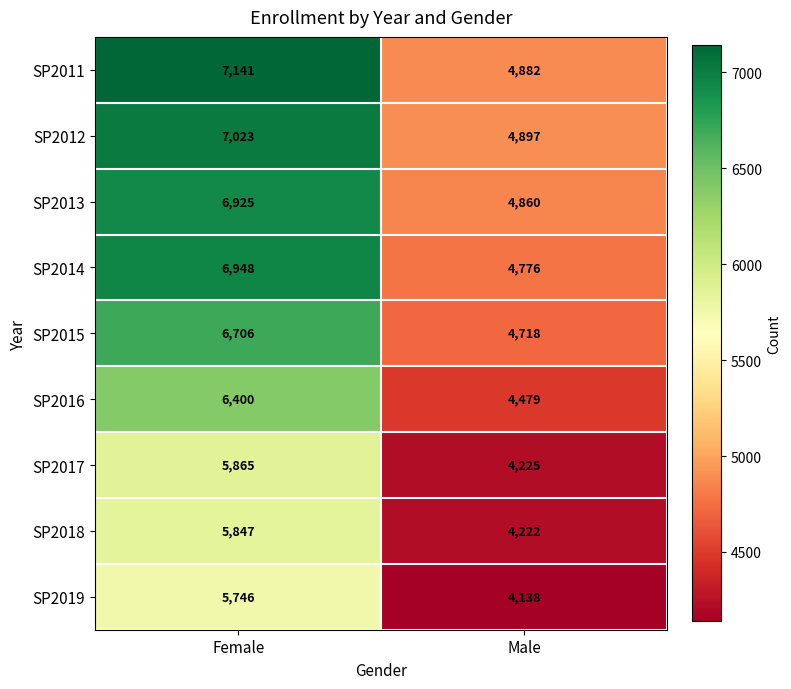

What is the difference between the maximum and minimum values in the SP2019 series?

1608